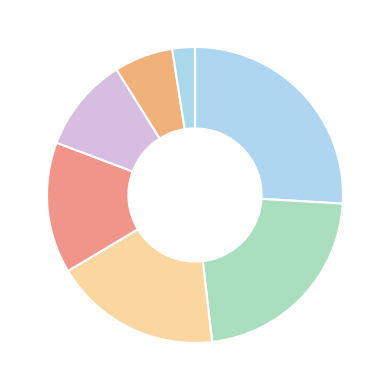

How many slices are in this pie chart?

7